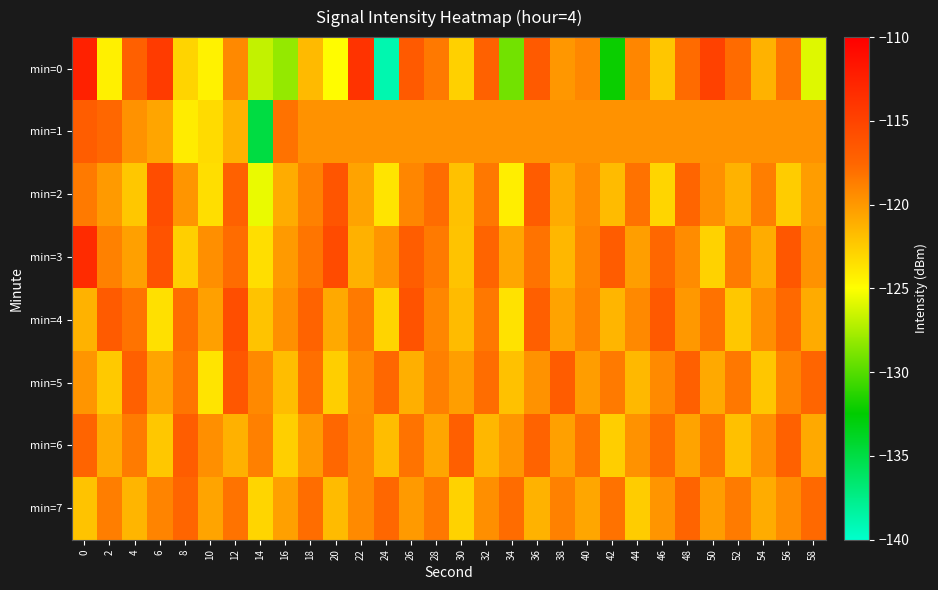

Reading left to right, transcribe all the data shown in this chart.

min=0: 0=-112.5	2=-124.3	4=-117.1	6=-114.4	8=-122.9	10=-124.4	12=-119.3	14=-126.8	16=-128.2	18=-121.6	20=-124.8	22=-113.8	24=-138.9	26=-116.6	28=-118.5	30=-122.8	32=-117.2	34=-129.1	36=-116.6	38=-119.9	40=-119.2	42=-132.2	44=-119.1	46=-122.2	48=-117.8	50=-114.9	52=-117.8	54=-121.3	56=-118.2	58=-126.0
min=1: 0=-116.9	2=-117.6	4=-119.7	6=-120.7	8=-124.1	10=-123.3	12=-121.3	14=-134.9	16=-118.1	18=-119.7	20=-119.7	22=-119.7	24=-119.7	26=-119.7	28=-119.7	30=-119.7	32=-119.7	34=-119.7	36=-119.7	38=-119.7	40=-119.7	42=-119.7	44=-119.7	46=-119.7	48=-119.7	50=-119.7	52=-119.7	54=-119.7	56=-119.7	58=-119.7
min=2: 0=-118.5	2=-120.1	4=-122.3	6=-115.7	8=-119.8	10=-123.4	12=-117.2	14=-125.6	16=-121.0	18=-118.9	20=-116.3	22=-120.5	24=-123.7	26=-119.1	28=-117.8	30=-122.0	32=-118.4	34=-124.2	36=-116.8	38=-120.9	40=-119.3	42=-121.7	44=-118.1	46=-123.0	48=-117.5	50=-119.6	52=-121.3	54=-118.7	56=-122.5	58=-120.2
min=3: 0=-113.2	2=-118.9	4=-120.4	6=-116.1	8=-122.7	10=-119.5	12=-117.8	14=-123.4	16=-120.1	18=-118.3	20=-115.6	22=-121.2	24=-119.8	26=-116.9	28=-118.5	30=-122.1	32=-117.4	34=-120.7	36=-118.2	38=-121.5	40=-119.0	42=-116.8	44=-120.3	46=-117.6	48=-119.4	50=-122.8	52=-118.6	54=-121.0	56=-116.5	58=-119.7
min=4: 0=-121.3	2=-116.7	4=-118.2	6=-123.5	8=-117.9	10=-120.4	12=-115.8	14=-122.1	16=-119.6	18=-117.3	20=-120.8	22=-118.5	24=-122.9	26=-116.2	28=-119.1	30=-121.7	32=-118.4	34=-123.6	36=-117.0	38=-120.5	40=-118.8	42=-121.4	44=-119.2	46=-116.6	48=-120.0	50=-118.1	52=-122.3	54=-119.5	56=-117.7	58=-120.9
min=5: 0=-119.8	2=-122.4	4=-117.1	6=-120.6	8=-118.3	10=-123.7	12=-116.5	14=-119.2	16=-121.8	18=-118.0	20=-122.6	22=-119.4	24=-117.6	26=-121.1	28=-118.8	30=-120.3	32=-117.9	34=-122.0	36=-119.7	38=-116.8	40=-120.2	42=-118.5	44=-121.6	46=-119.3	48=-117.1	50=-120.8	52=-118.4	54=-122.2	56=-119.0	58=-117.5
min=6: 0=-117.4	2=-120.9	4=-118.6	6=-122.3	8=-116.9	10=-119.5	12=-121.2	14=-118.8	16=-122.7	18=-120.1	20=-117.6	22=-119.3	24=-121.8	26=-118.2	28=-120.7	30=-117.0	32=-121.5	34=-119.9	36=-117.3	38=-120.4	40=-118.1	42=-122.6	44=-119.7	46=-117.8	48=-120.5	50=-118.3	52=-121.9	54=-119.6	56=-117.2	58=-120.8
min=7: 0=-122.1	2=-118.7	4=-121.4	6=-119.0	8=-117.5	10=-120.6	12=-118.2	14=-123.0	16=-120.4	18=-117.9	20=-121.7	22=-119.3	24=-117.6	26=-120.1	28=-118.4	30=-122.8	32=-119.5	34=-117.8	36=-121.3	38=-118.9	40=-120.7	42=-118.1	44=-122.5	46=-119.8	48=-117.4	50=-120.2	52=-118.6	54=-121.0	56=-119.4	58=-117.7